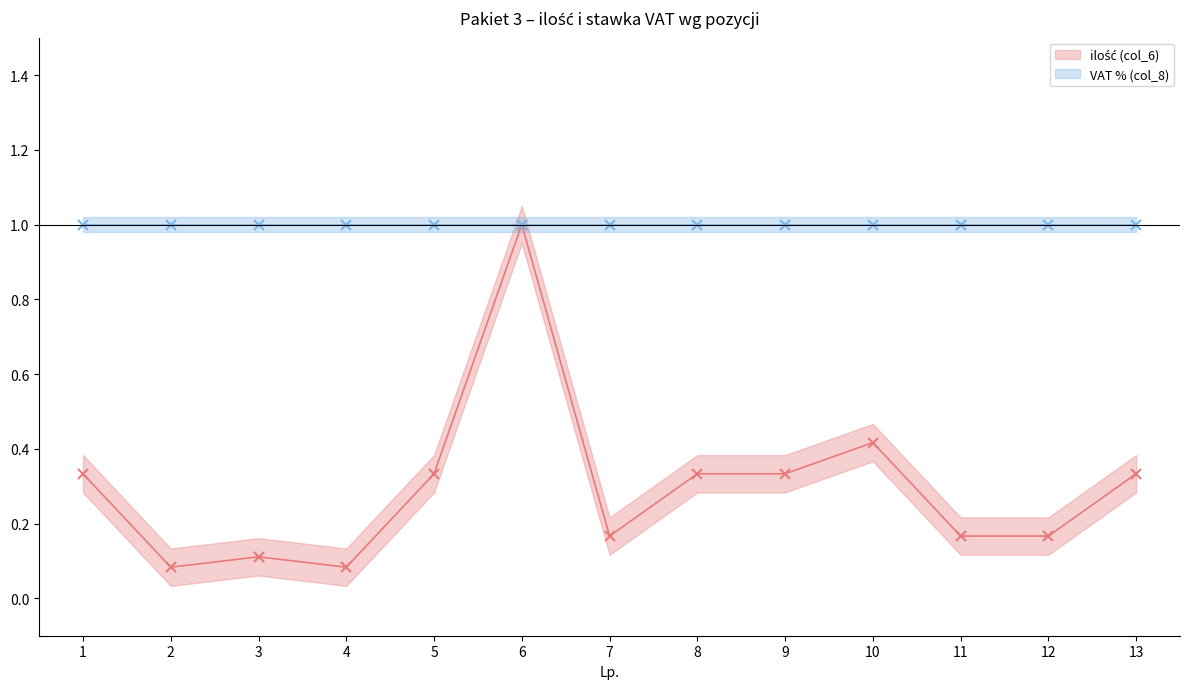

Reading left to right, transcribe all the data shown in this chart.

0.3	0.1	0.1	0.1	0.3	1.0	0.2	0.3	0.3	0.4	0.2	0.2	0.3